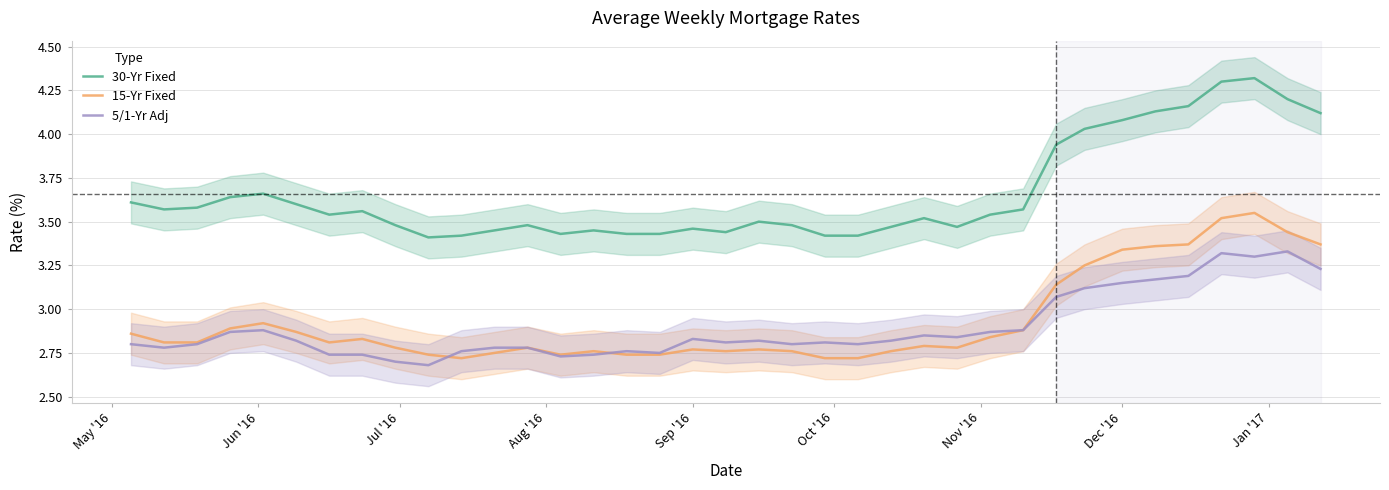

True or false: 15-Yr Fixed and 30-Yr Fixed cross at least once.

False